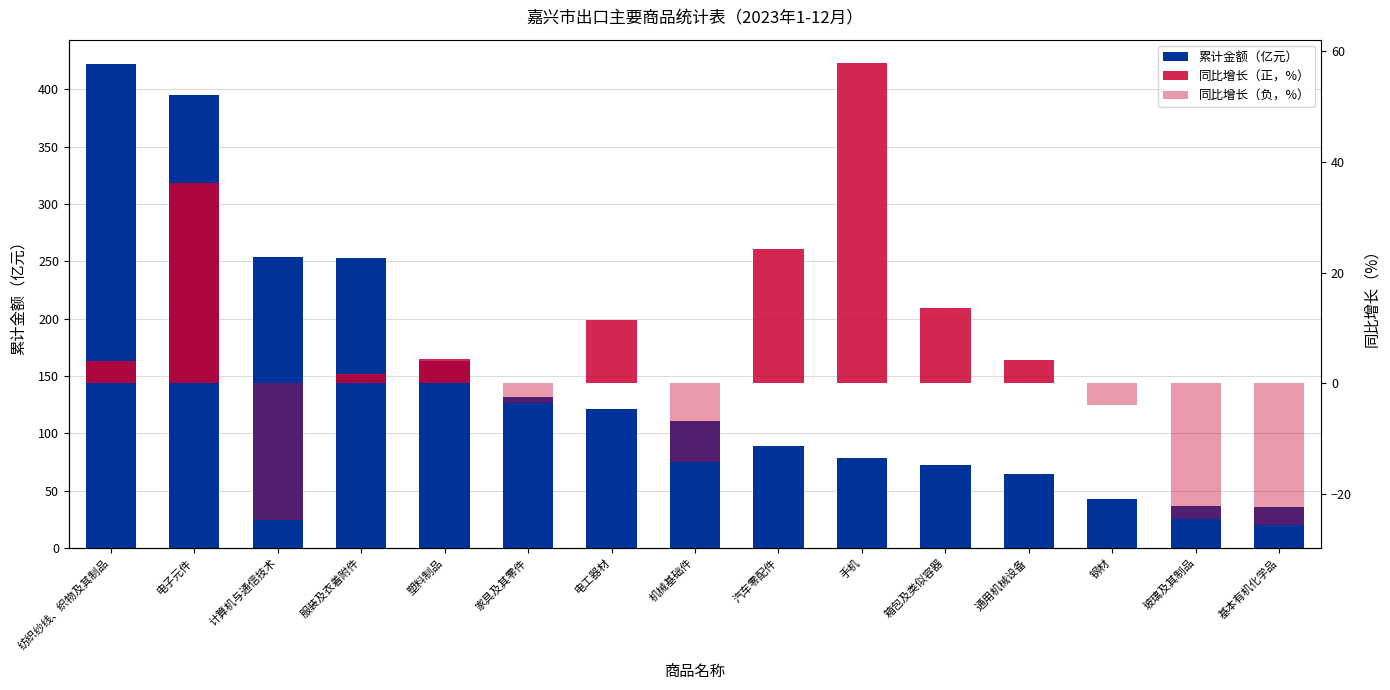

Rank the series at 箱包及类似容器 from highest to lowest value.

累计金额（亿元）, 同比增长（正，%）, 同比增长（负，%）